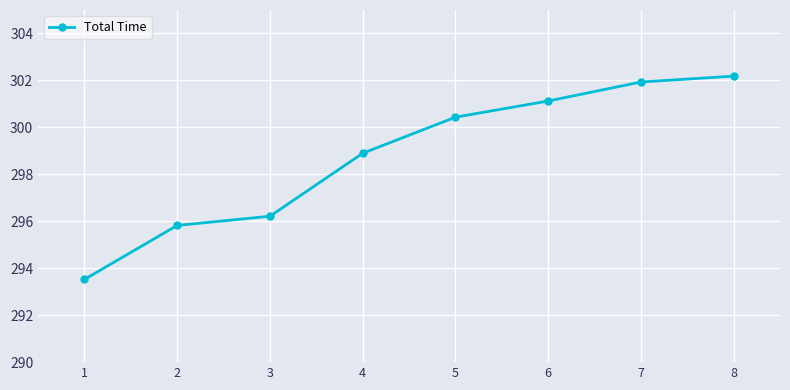

What is the smallest value displayed?

293.5